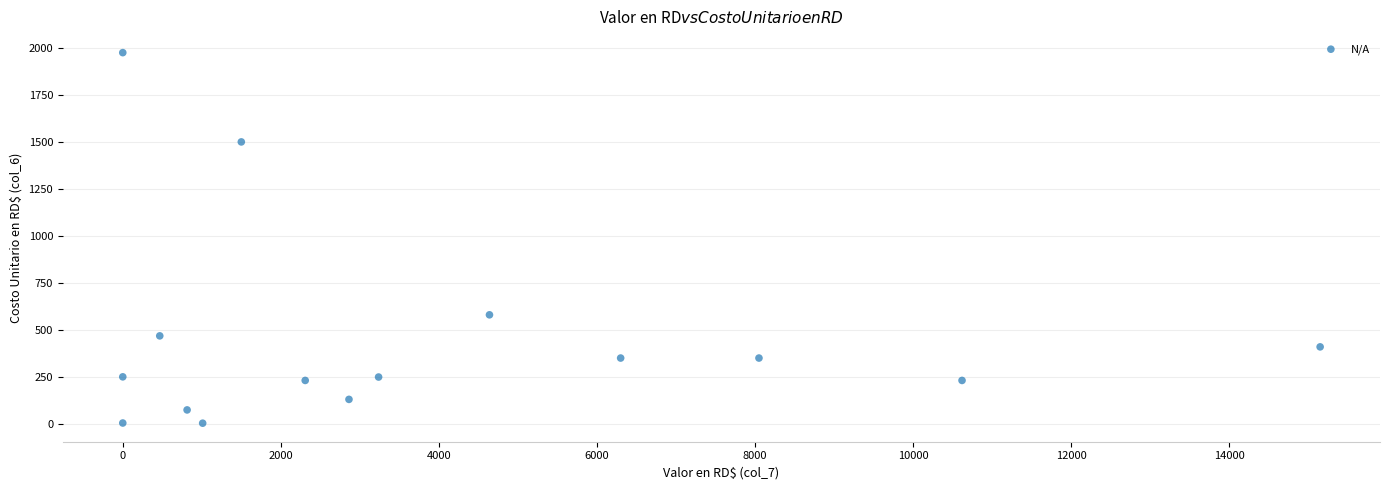

What Y value in the scatter plot is closest to 989?

580.0